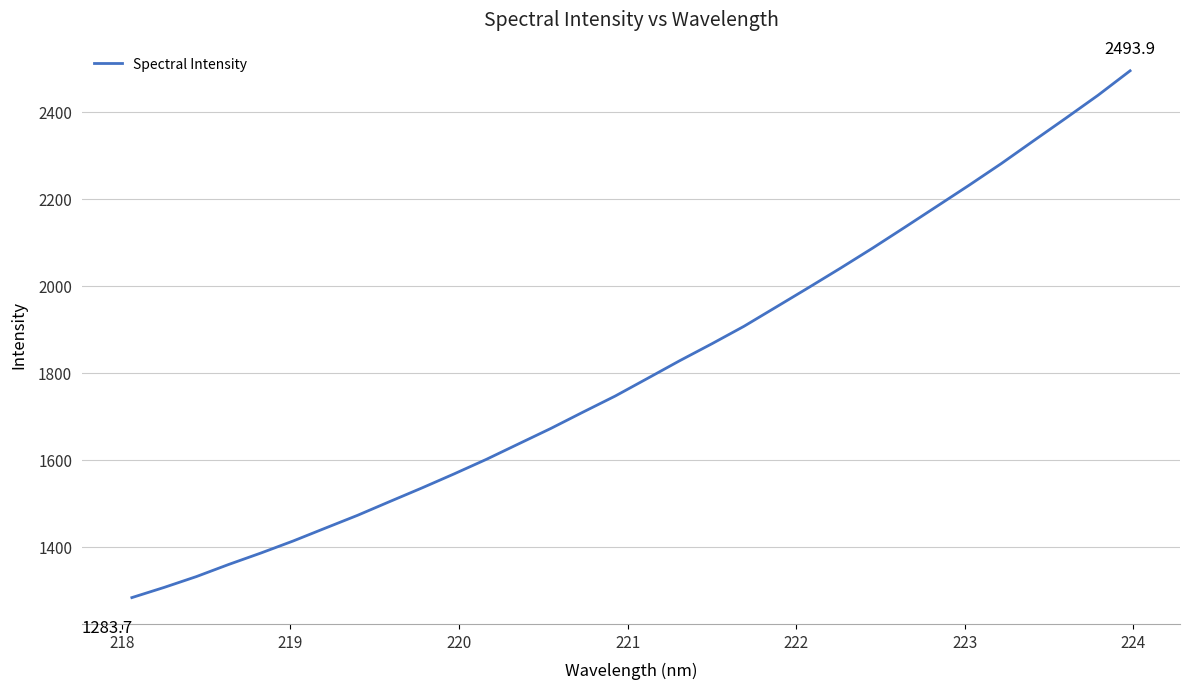

What is the greatest value displayed?

2493.9